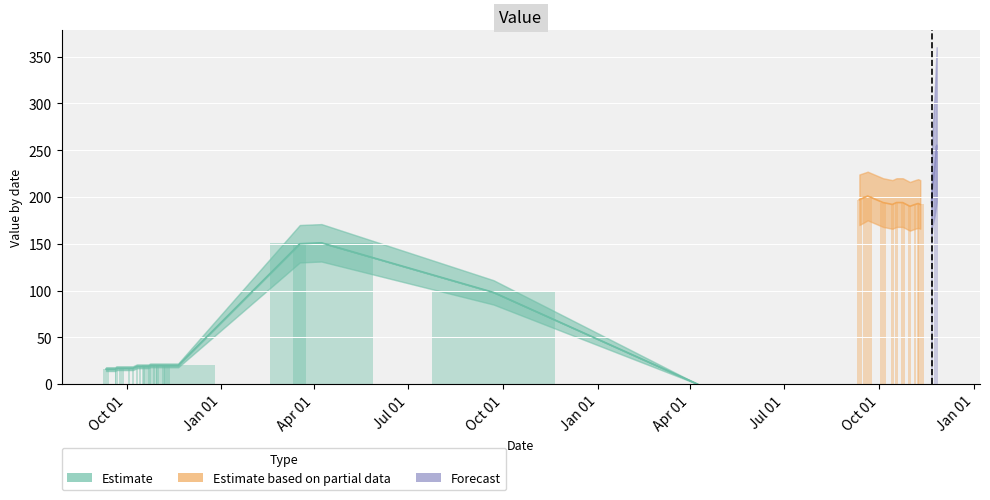

What is the value of the Estimate_low bar at the 25th from the left?

170